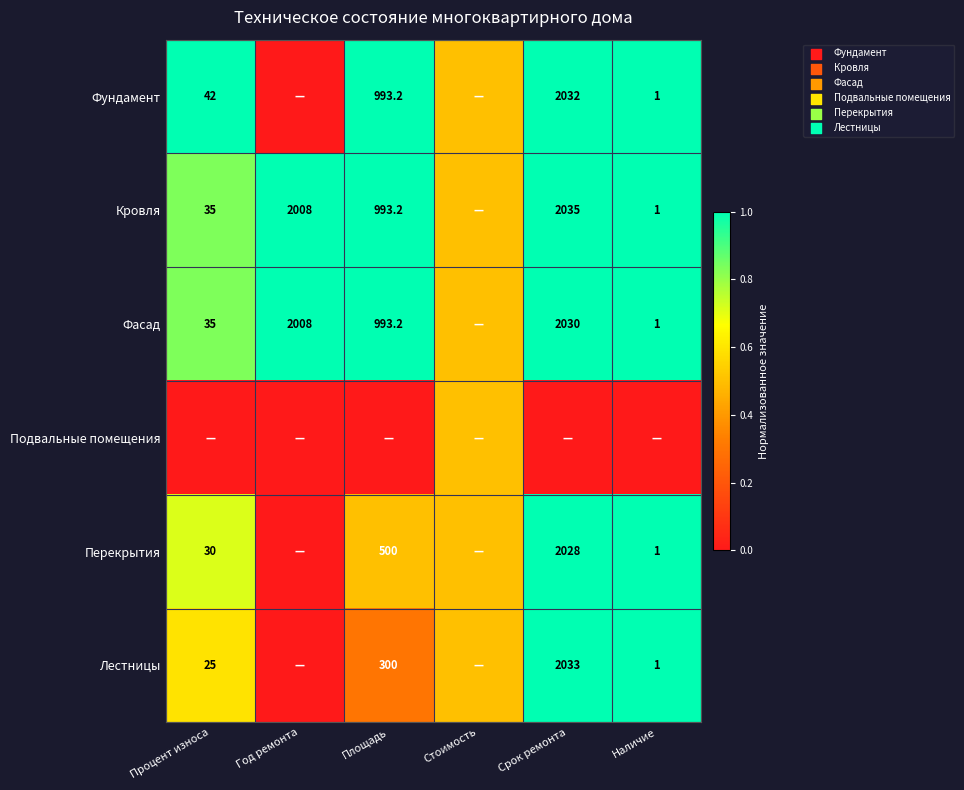

Is it true that Лестницы equals 1.5 at Срок ремонта?

False